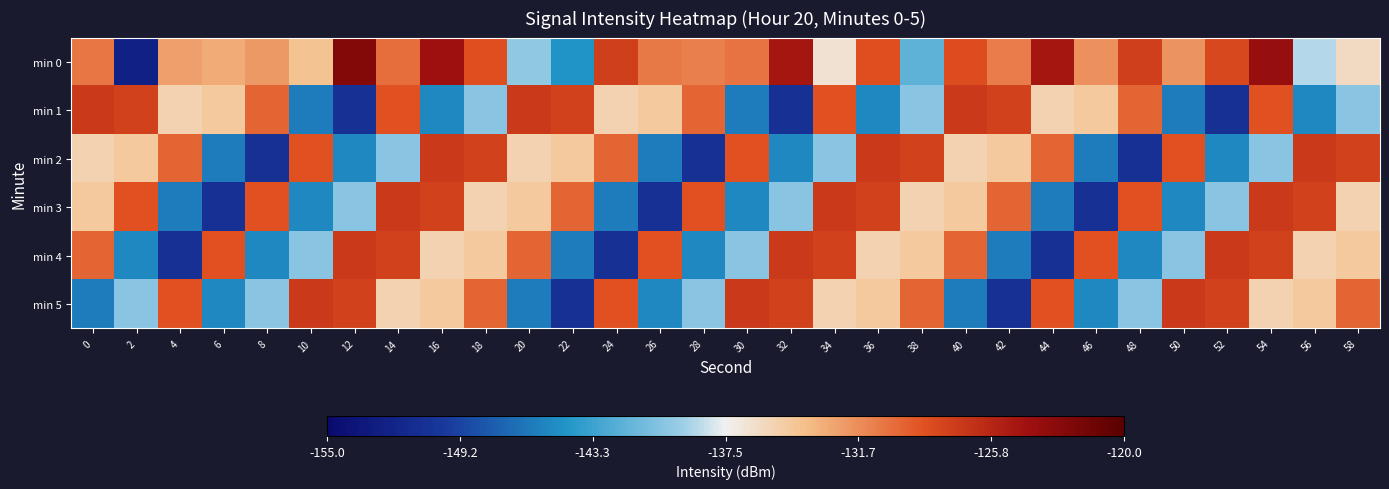

At which category does the chart reach its minimum across all series?

2